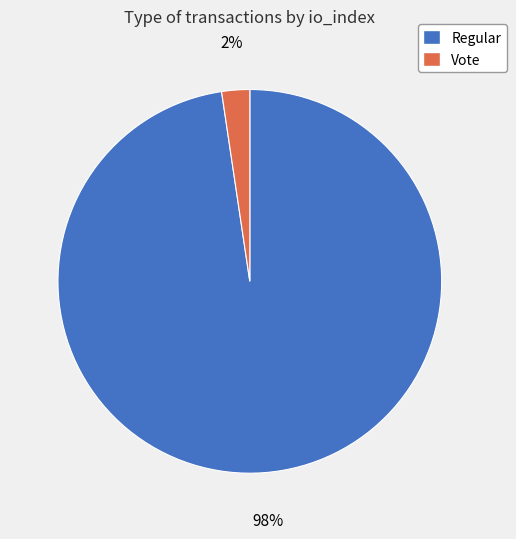

To the nearest percent, what is the average slice percentage?

50%